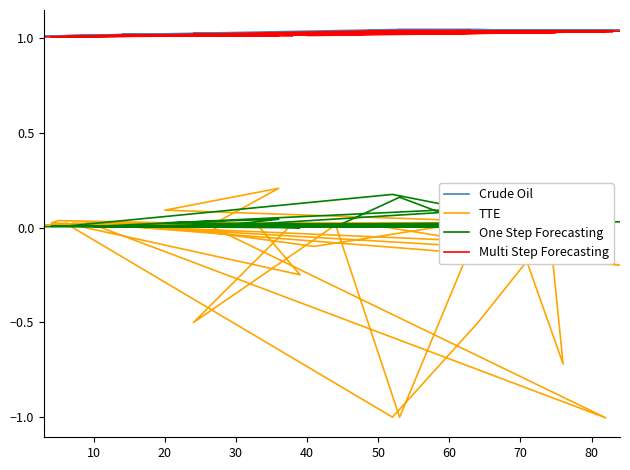

True or false: Crude Oil and TTE cross at least once.

False